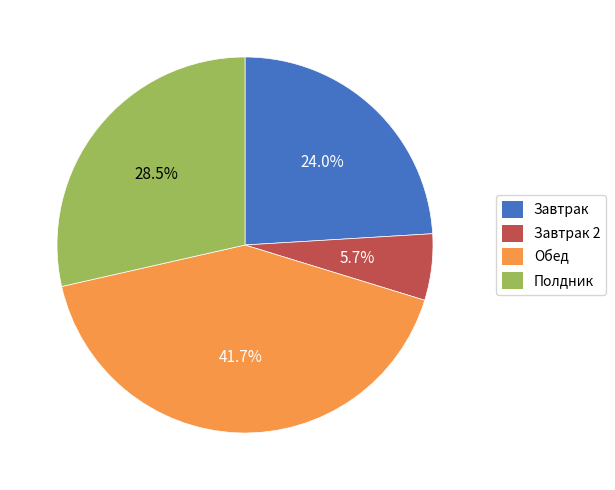

True or false: Обед accounts for 29% of the total.

False